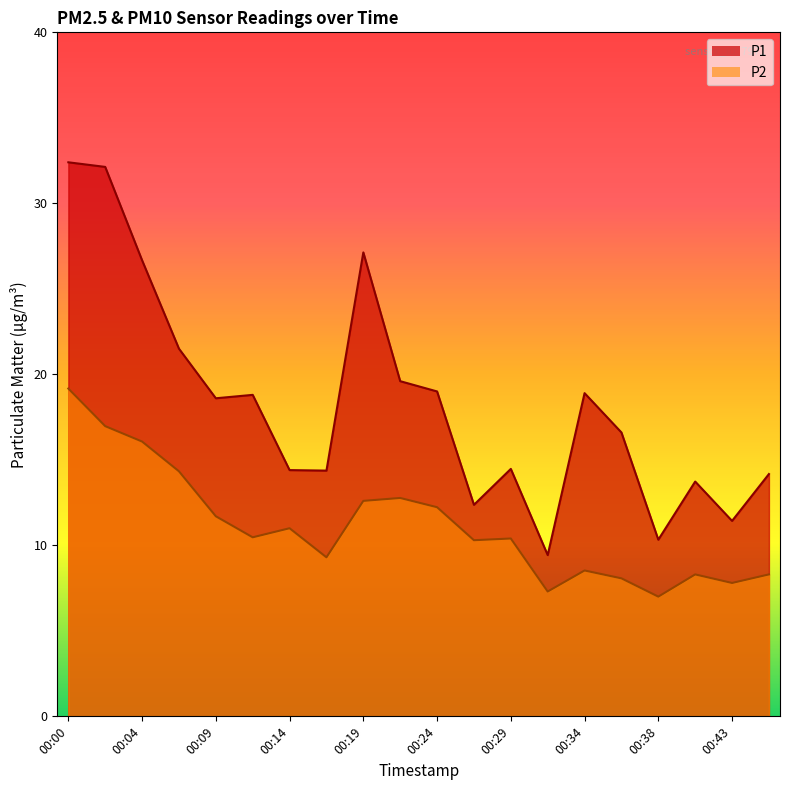

Read the P2 value at 00:36.

8.1